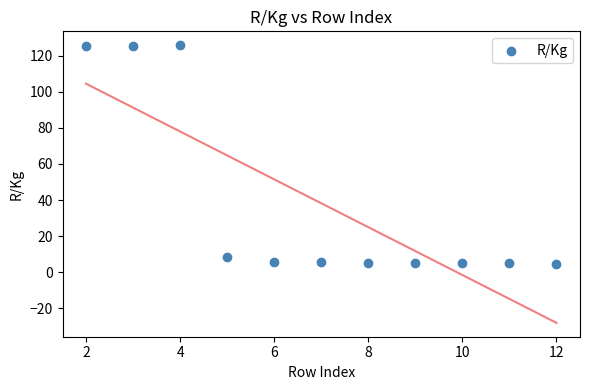

What is the range of X values (max minus min)?

10.0